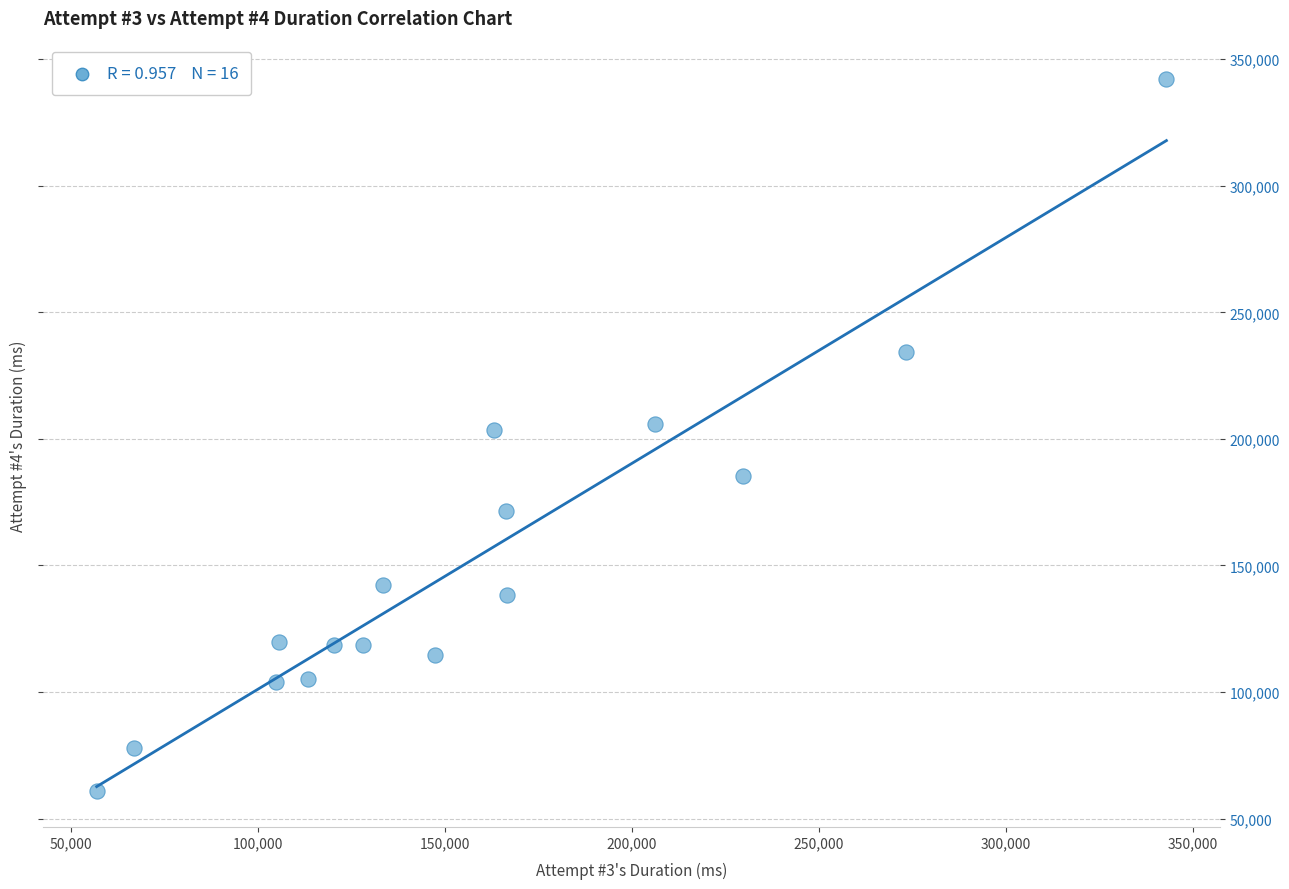

What is the range of X values (max minus min)?

286044